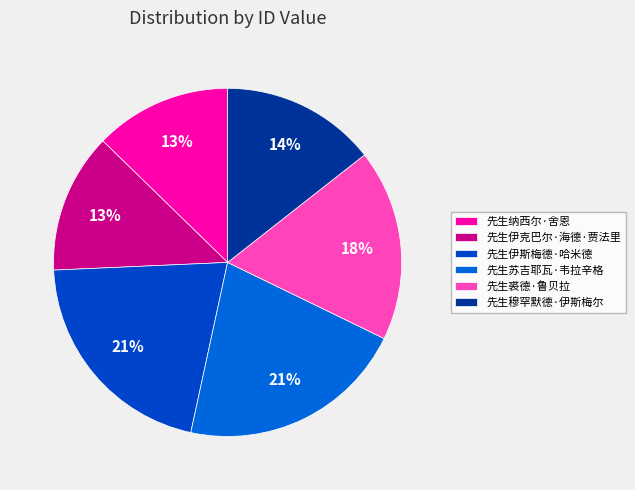

True or false: 先生穆罕默德·伊斯梅尔 accounts for 1% of the total.

False